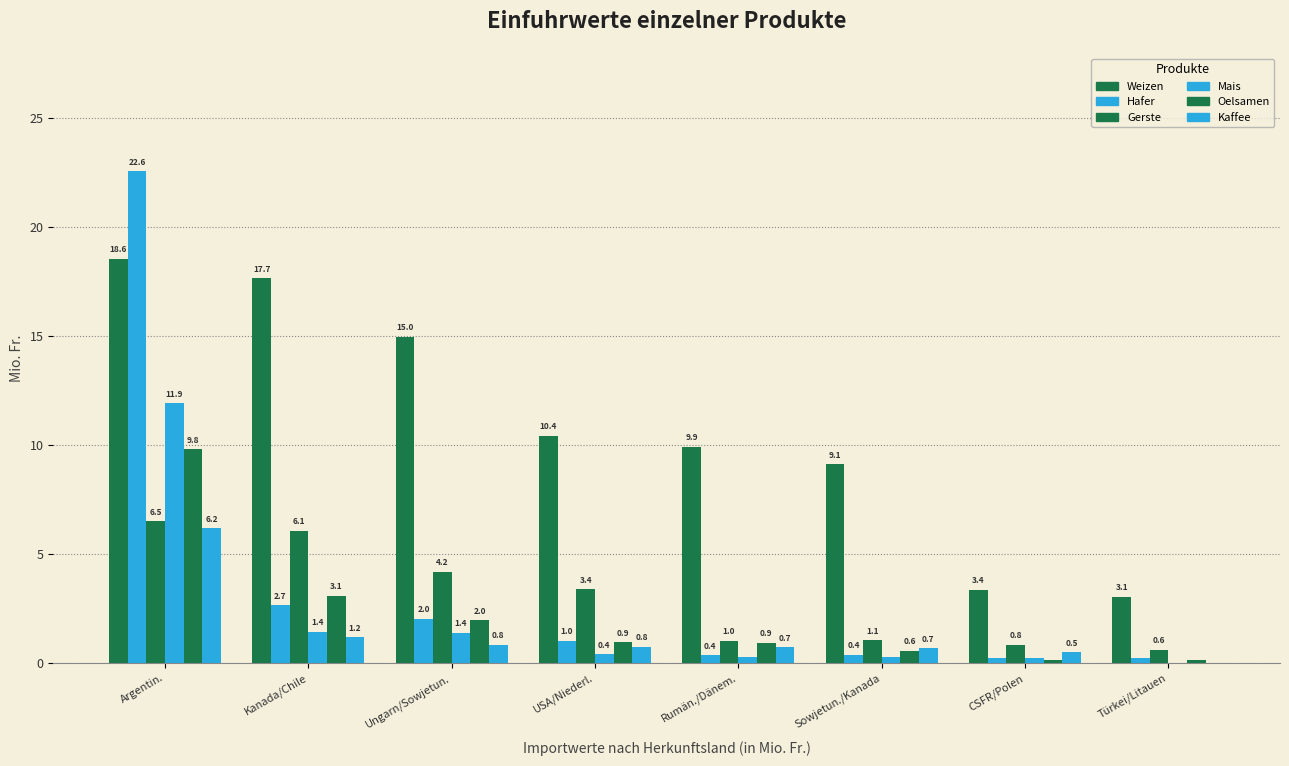

Are the bars grouped side by side (vs. stacked)?

Yes